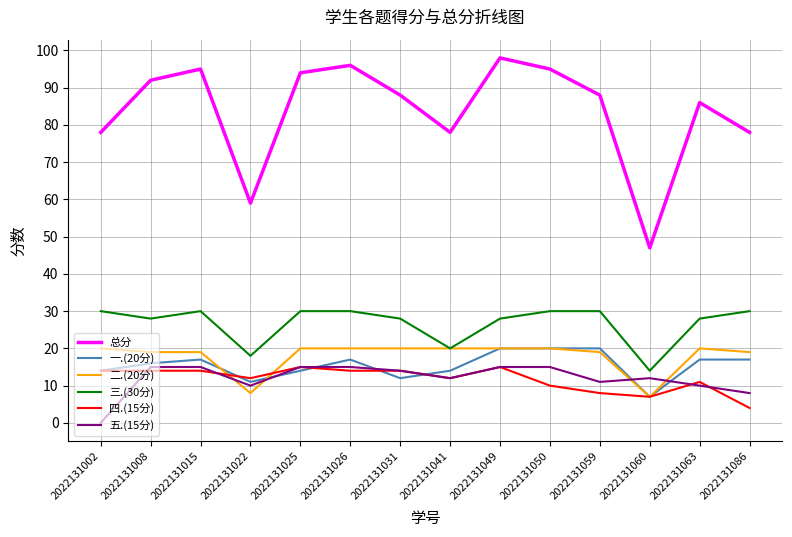

Which category has the lowest value across all series?

2022131002